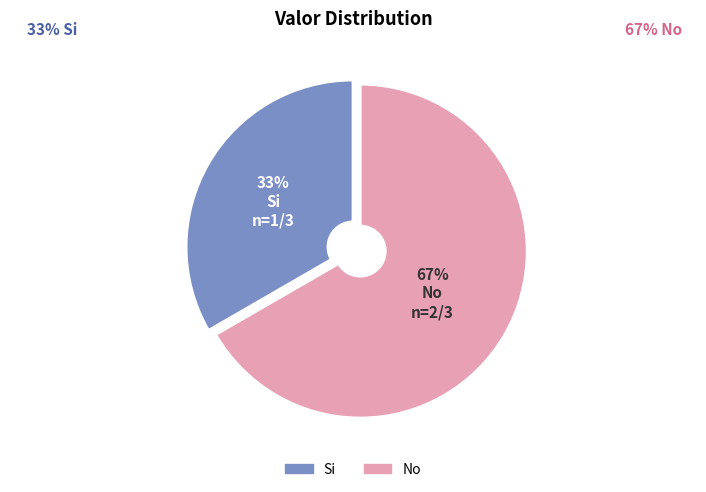

Is there any slice that represents more than half of the pie?

Yes